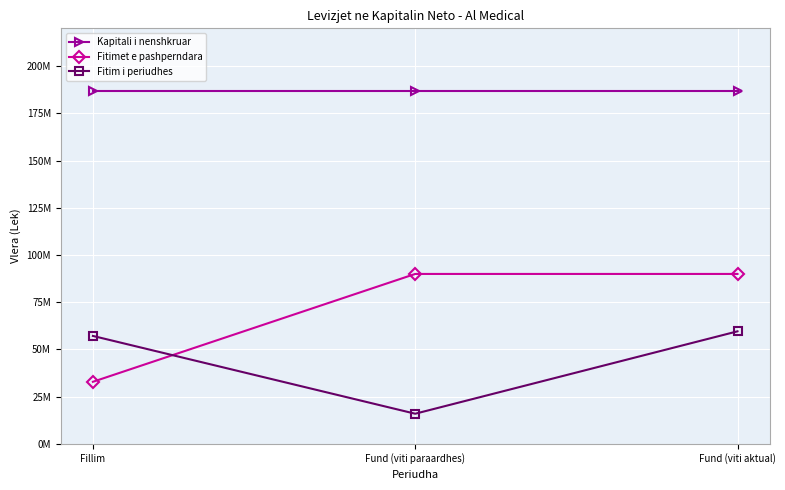

At how many categories does at least one series exceed 84154452?

3